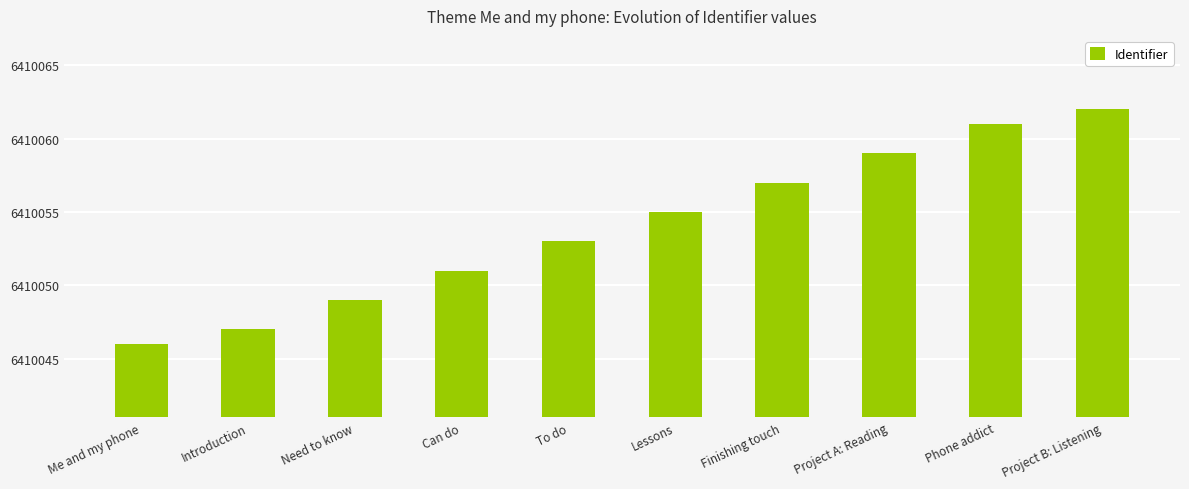

Approximately how many times larger is the value at Project A: Reading compared to Introduction?

1.0